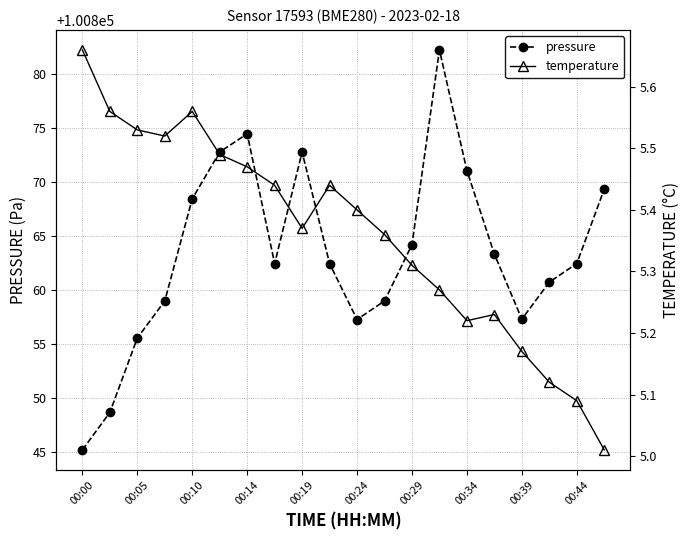

Which category has the lowest value in the pressure series?

00:00